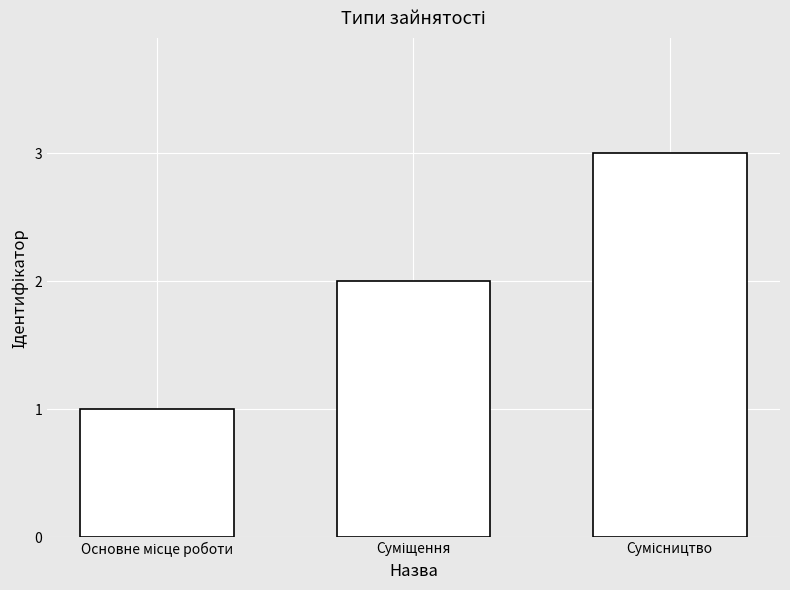

How many values are between 1 and 3?

3